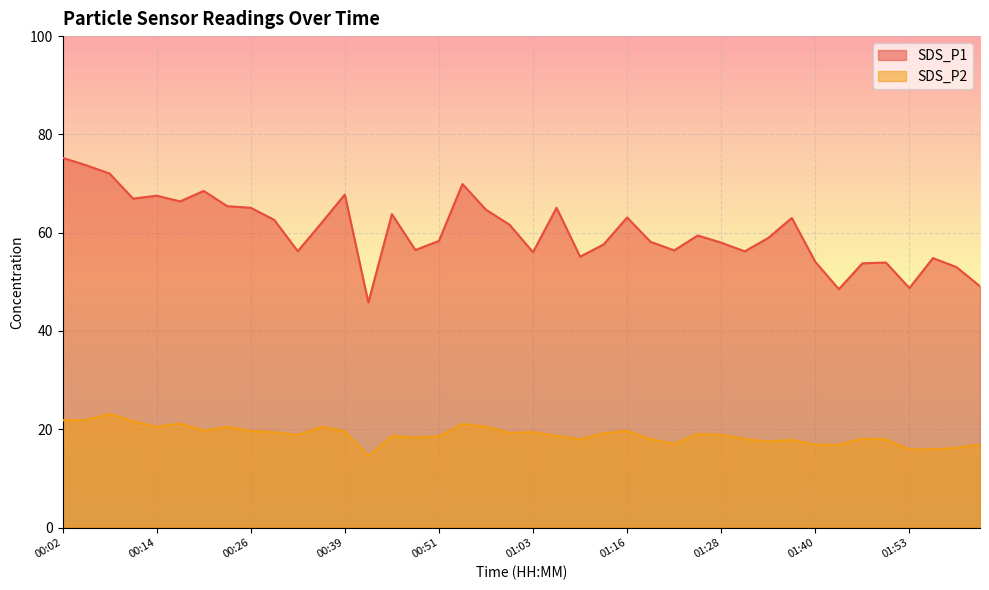

Reading left to right, transcribe all the data shown in this chart.

SDS_P1: 75.2	73.7	72.0	66.9	67.5	66.4	68.5	65.4	65.1	62.6	56.2	61.9	67.8	45.8	63.8	56.5	58.3	69.9	64.7	61.6	56.0	65.1	55.1	57.6	63.1	58.1	56.4	59.4	58.0	56.2	58.9	63.0	54.1	48.5	53.8	53.9	48.7	54.8	53.0	49.1
SDS_P2: 21.8	21.9	23.1	21.6	20.5	21.2	19.7	20.5	19.7	19.4	18.9	20.5	19.6	14.6	18.6	18.3	18.6	21.1	20.5	19.3	19.4	18.6	18.0	19.2	19.7	18.0	17.0	19.1	18.9	18.0	17.5	17.8	16.9	16.8	18.1	17.9	15.9	15.9	16.2	16.9